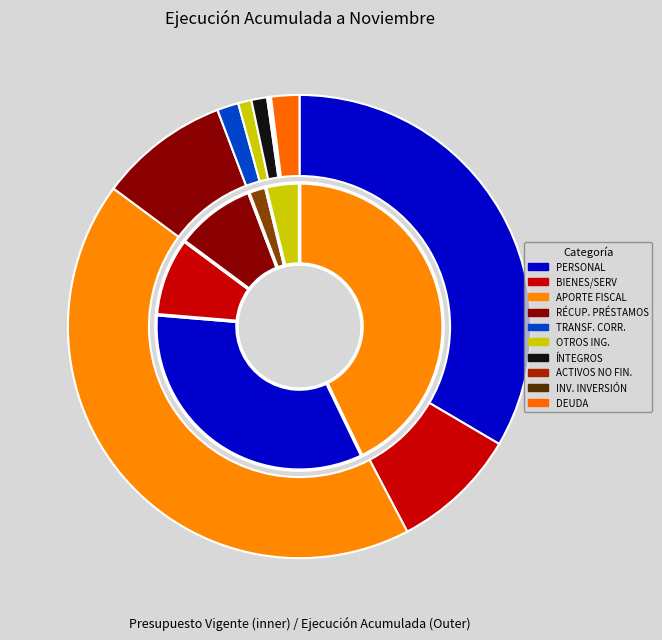

Rank the categories by value from highest to lowest.

APORTE FISCAL, GASTOS EN PERSONAL, RECUPERACIÓN DE PRÉSTAMOS, BIENES Y SERVICIOS DE CONSUMO, SERVICIO DE LA DEUDA, TRANSFERENCIAS CORRIENTES, INTEGROS AL FISCO, OTROS INGRESOS CORRIENTES, ADQUISICIÓN DE ACTIVOS NO FINANCIEROS, INICIATIVAS DE INVERSIÓN